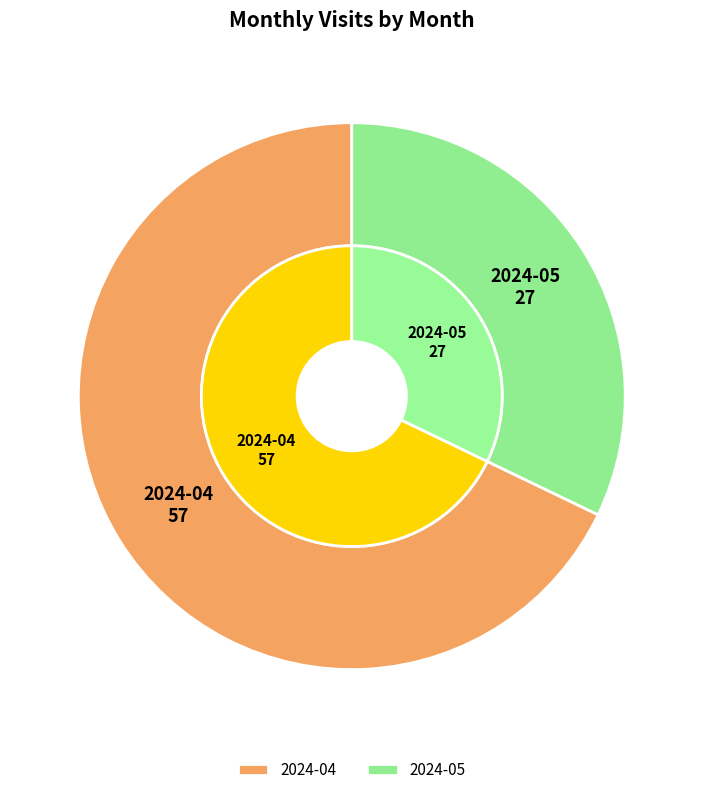

Approximately how many times larger is the value at 2024-04 compared to 2024-05?

2.1